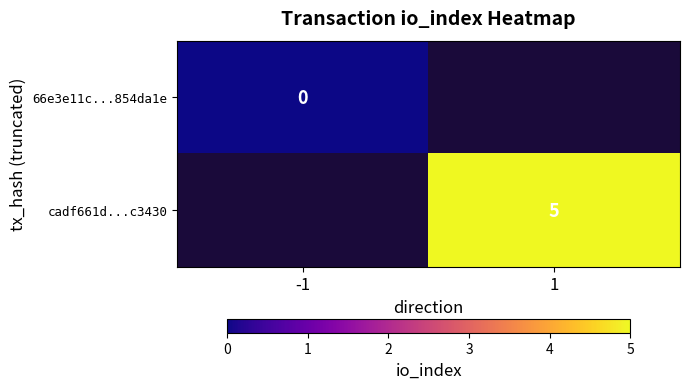

The cadf661d...c3430 series shows 5 at 1. True or false?

True